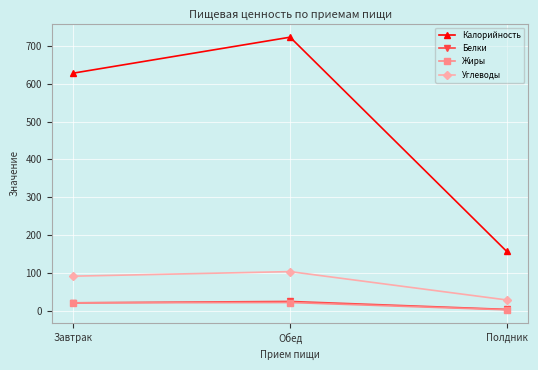

What is the average value of the Белки series?

16.8